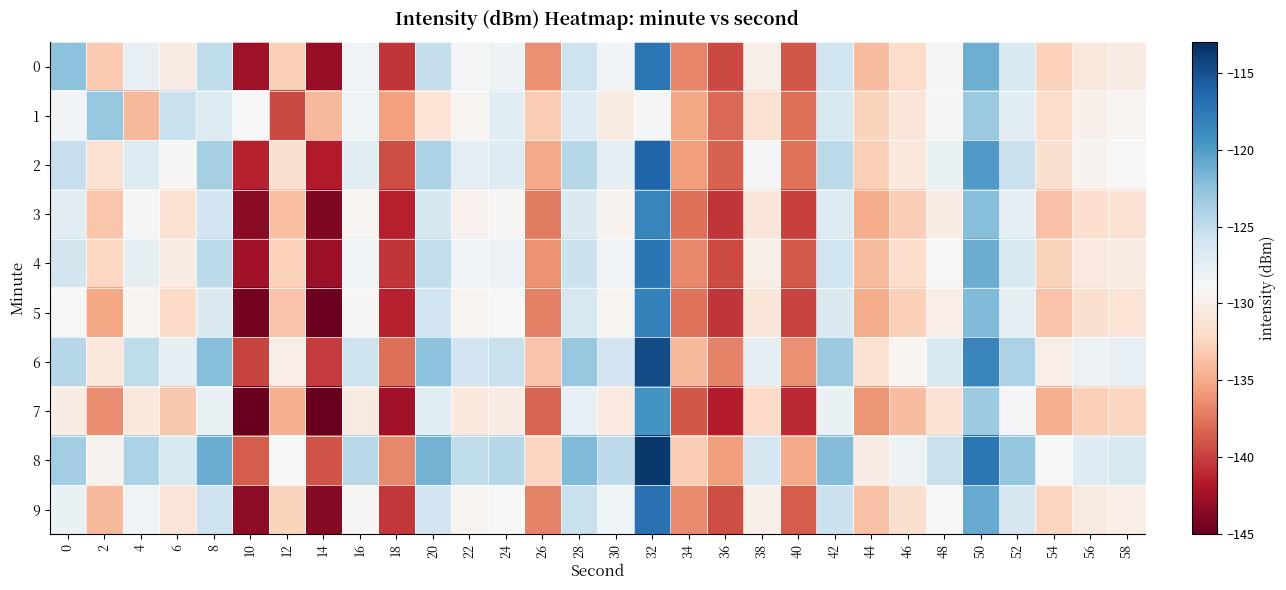

At how many categories does at least one series exceed -131?

24